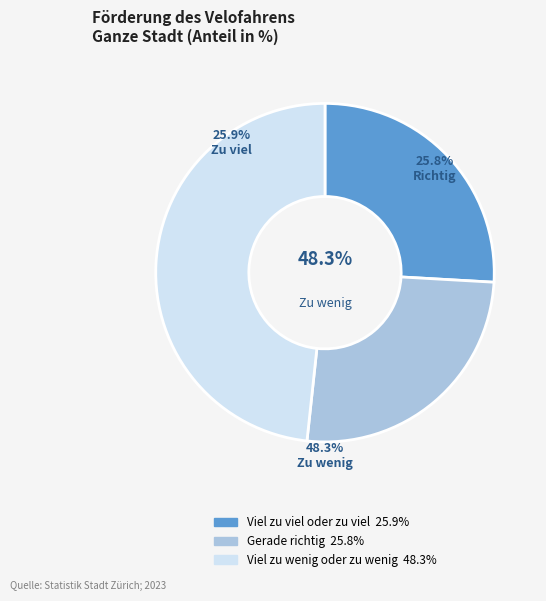

To the nearest percent, what portion does Gerade richtig represent?

26%